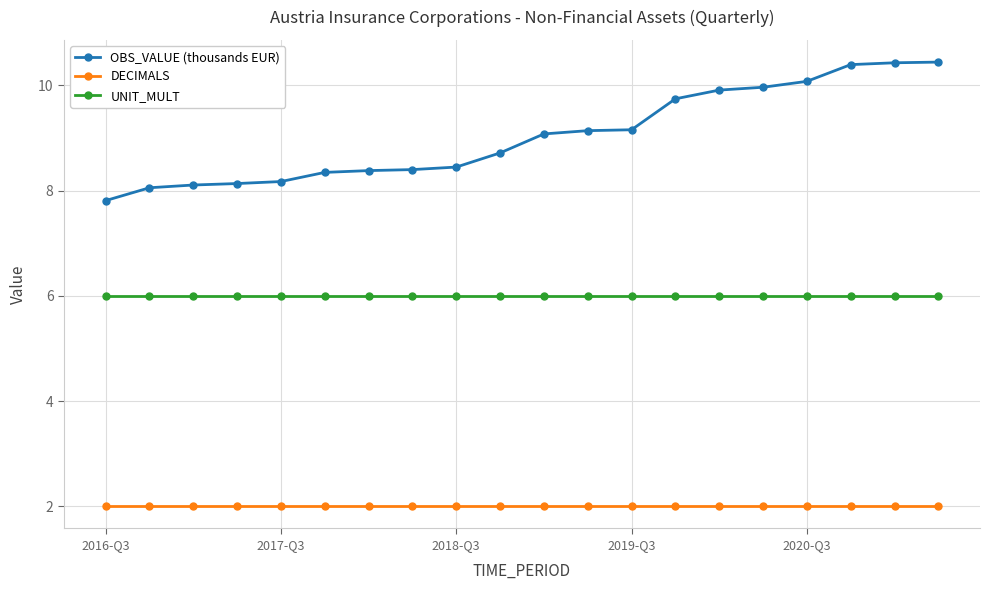

How many data points in OBS_VALUE (thousands EUR) are above 9?

10